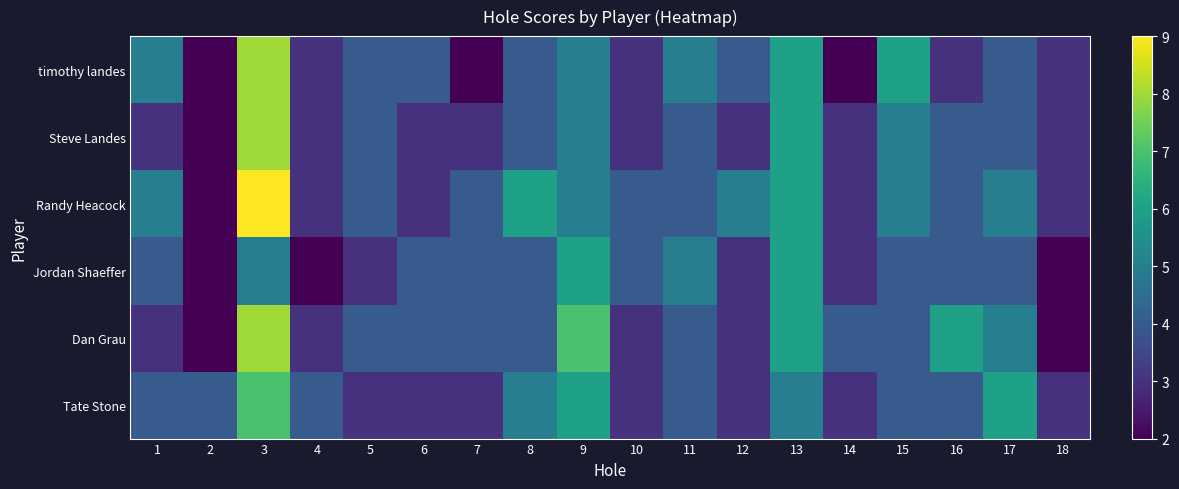

Which series has the largest total across all categories?

Randy Heacock